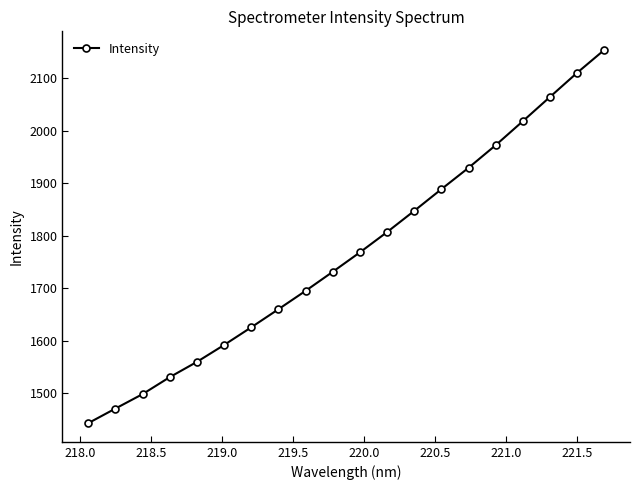

What is the value of the 2nd point from the left?

1470.3